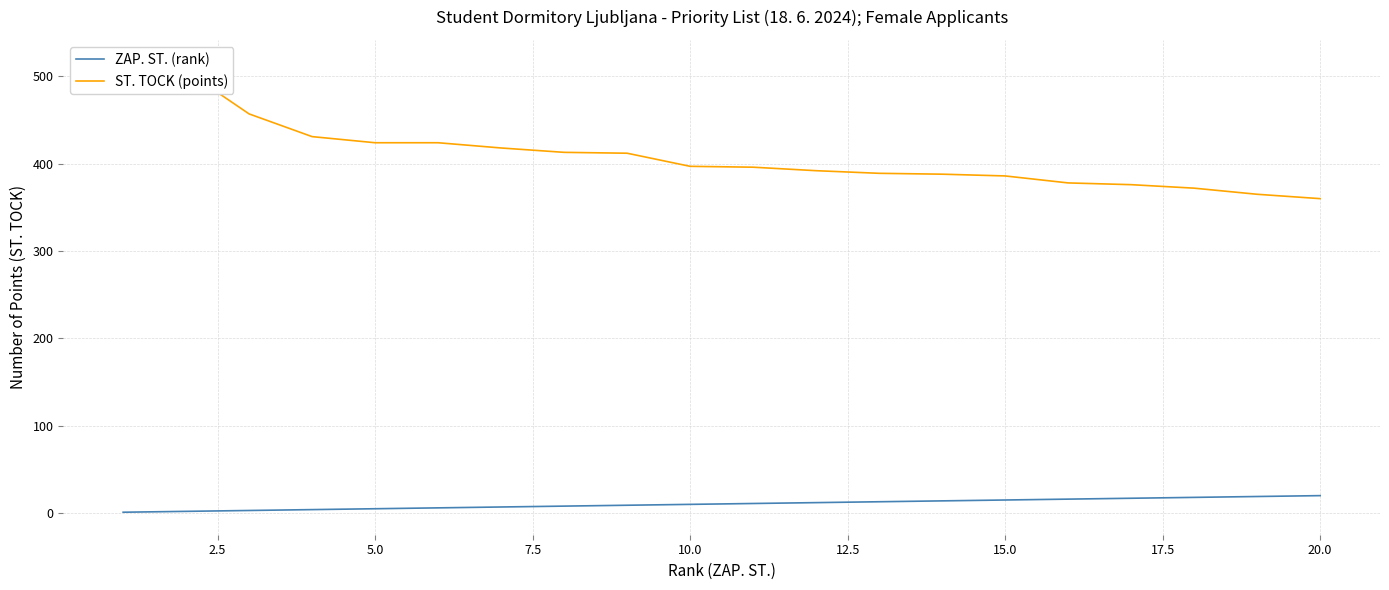

True or false: ZAP. ST. (rank) has a value of 15 at 15.0.

True